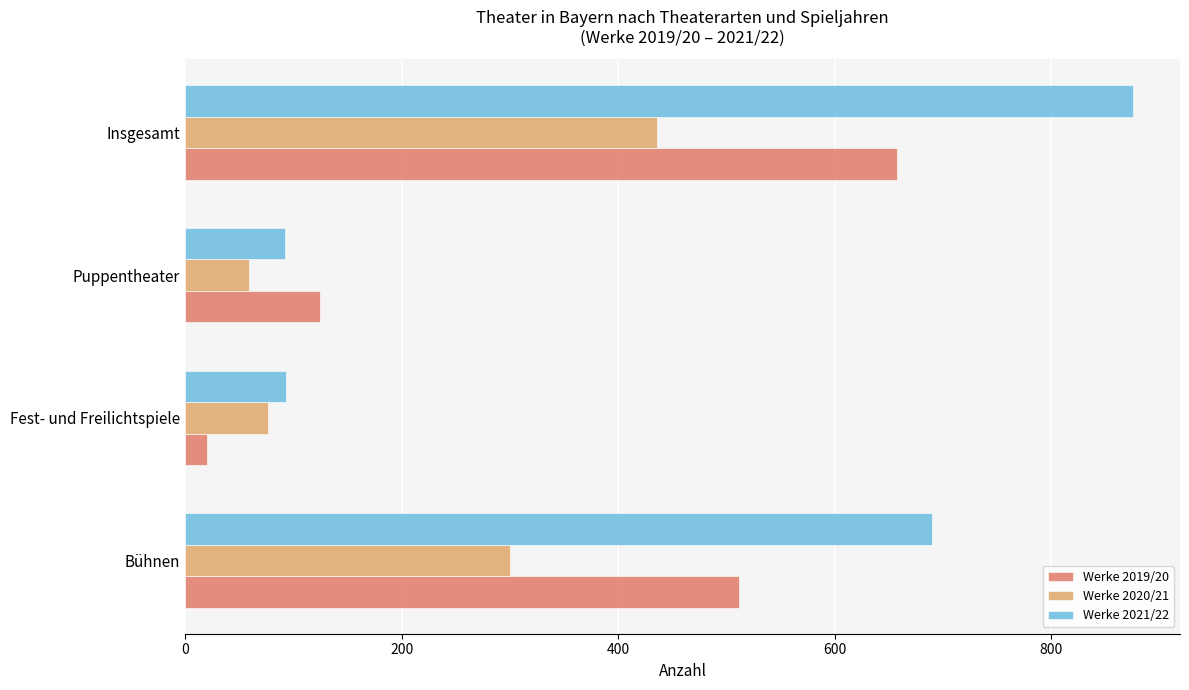

At which label does Werke 2019/20 reach its minimum?

Fest- und Freilichtspiele